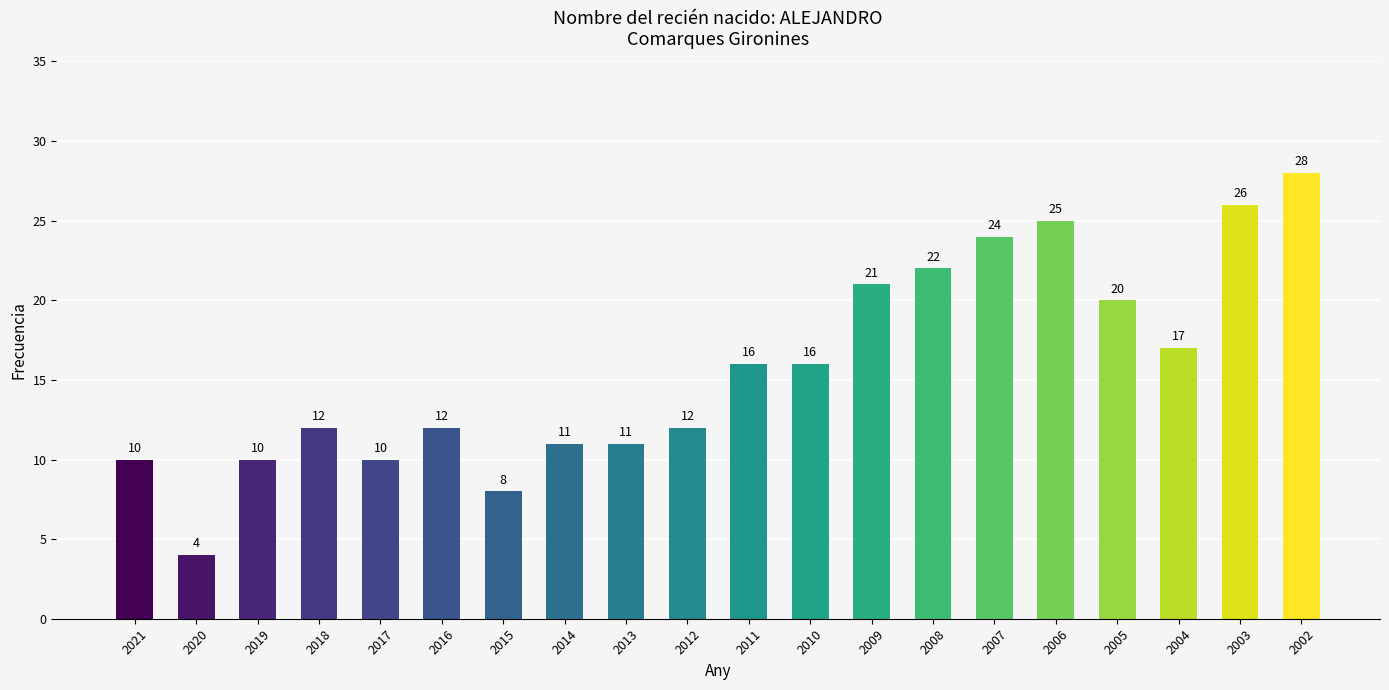

How many values are below 16?

10